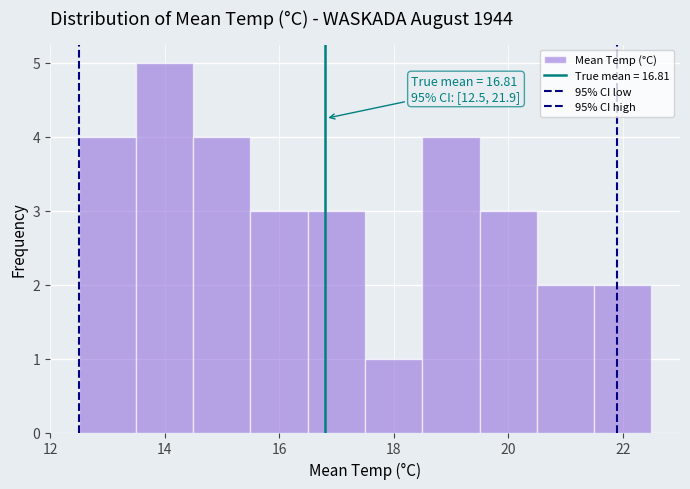

Which range on the x-axis has the tallest bar?

13.5 to 14.5